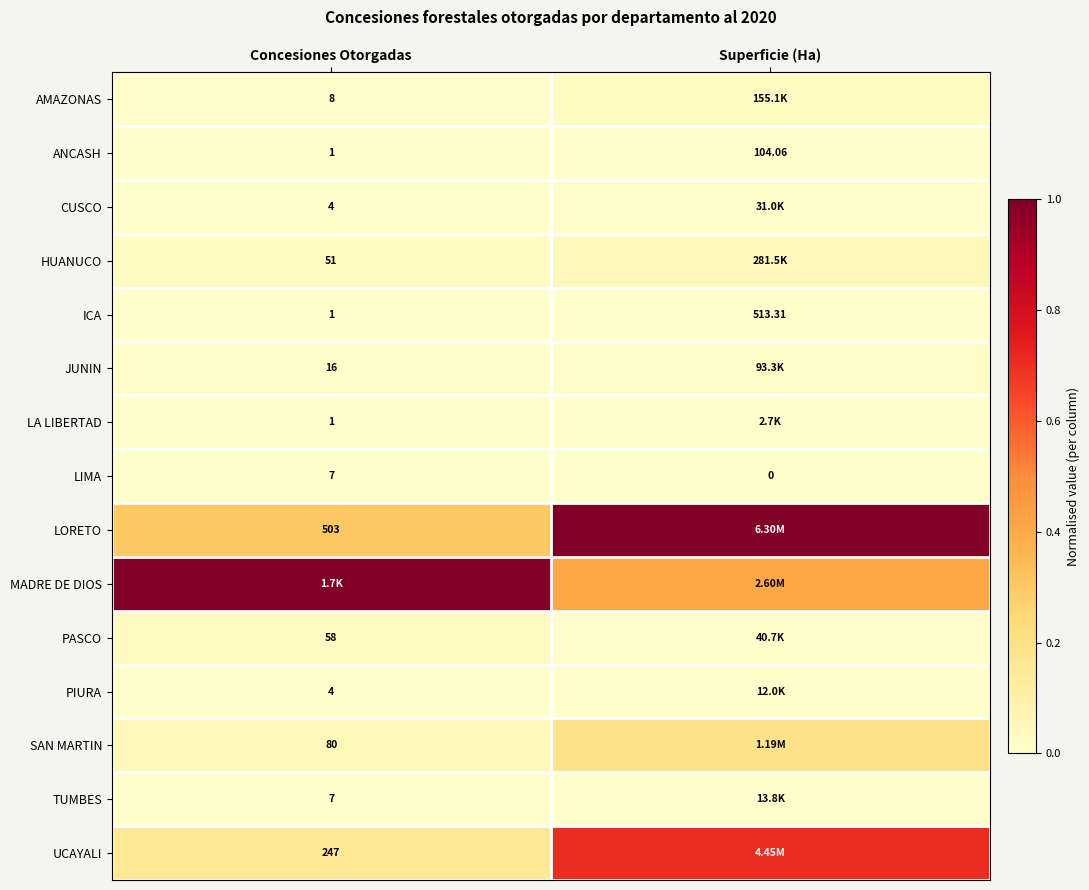

At which label is LIMA closest to 3?

Superficie (Ha)